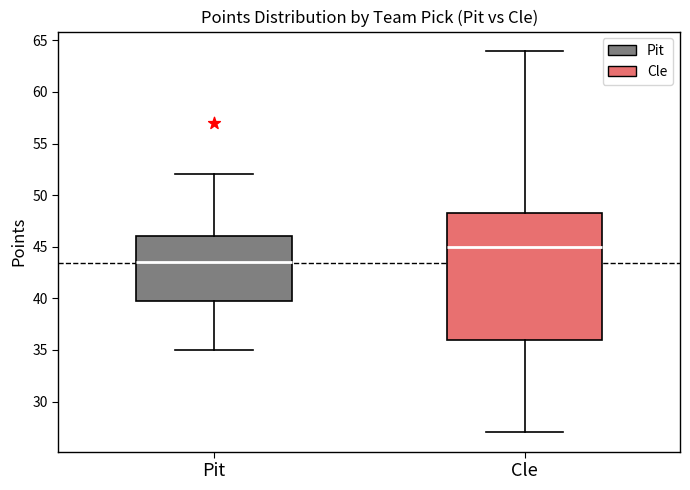

Reading left to right, transcribe this box plot: for each box, give where its median line is, the range the box spans, and where its two whiskers end, as read against the y-axis. The values are not printed on the chart, so give them approximately, as read against the axis.

Pit: median 43.5, box 40.0 to 46.0, whiskers 35.0 to 52.0
Cle: median 45.0, box 36.0 to 48.5, whiskers 27.0 to 64.0